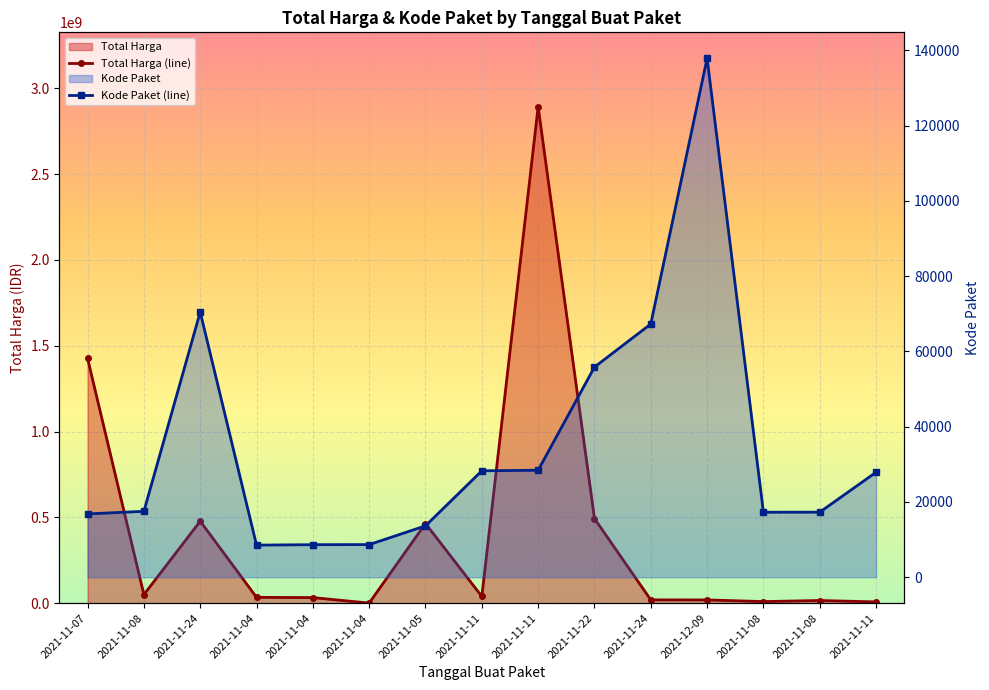

True or false: Kode Paket and Total Harga cross at least once.

False